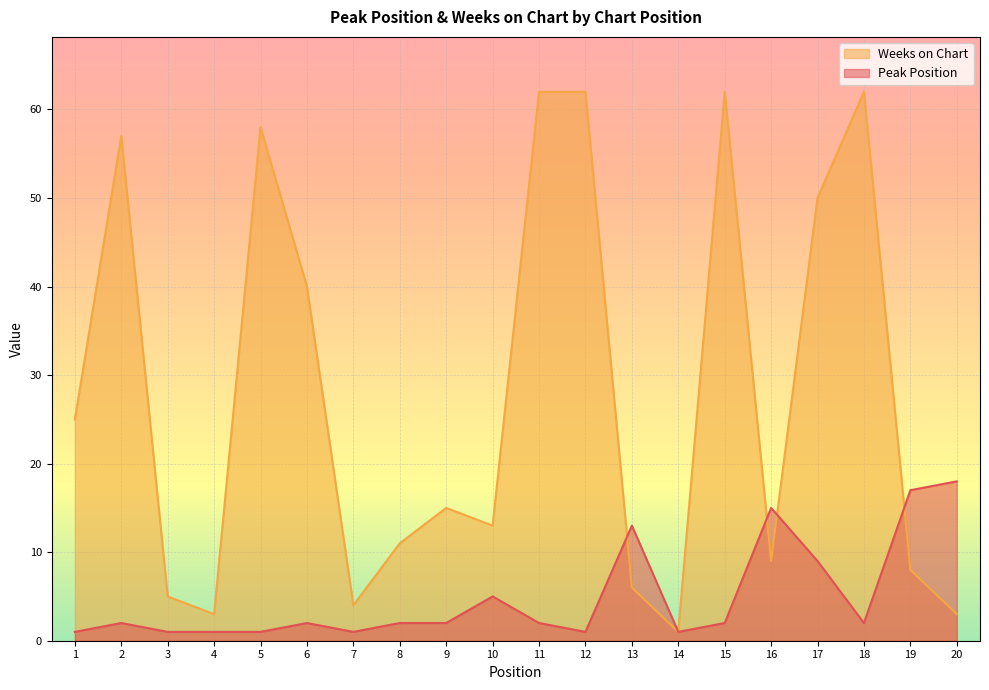

What is the smallest value displayed?

1